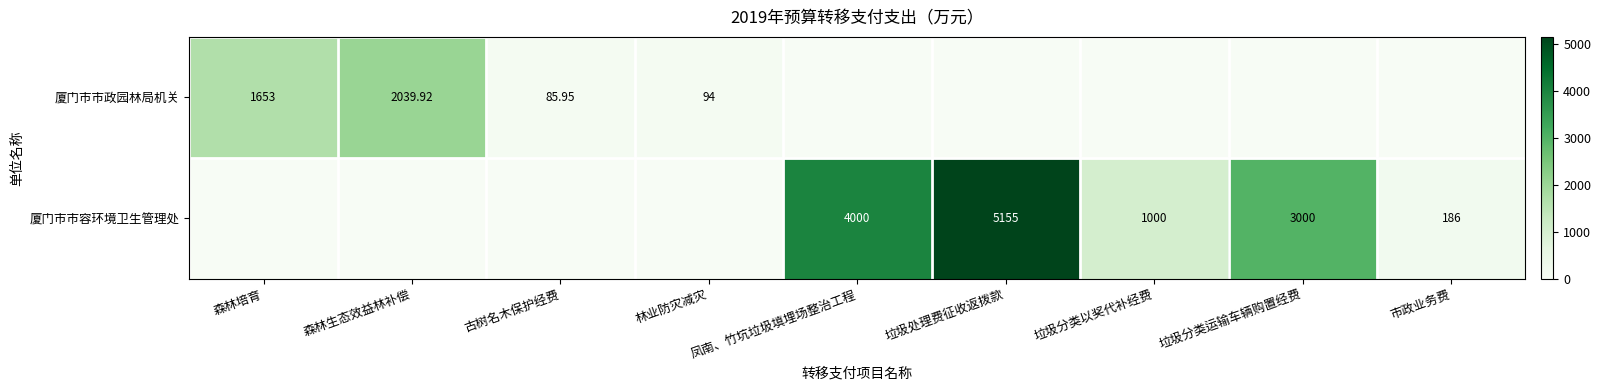

Is the value of 厦门市市容环境卫生管理处 at 垃圾分类以奖代补经费 greater than the value of 厦门市市政园林局机关 at 森林培育?

No